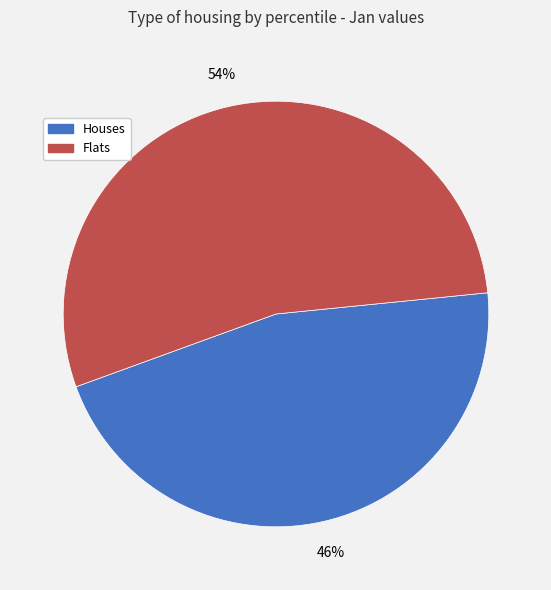

The Houses slice represents 46% of the pie. True or false?

True